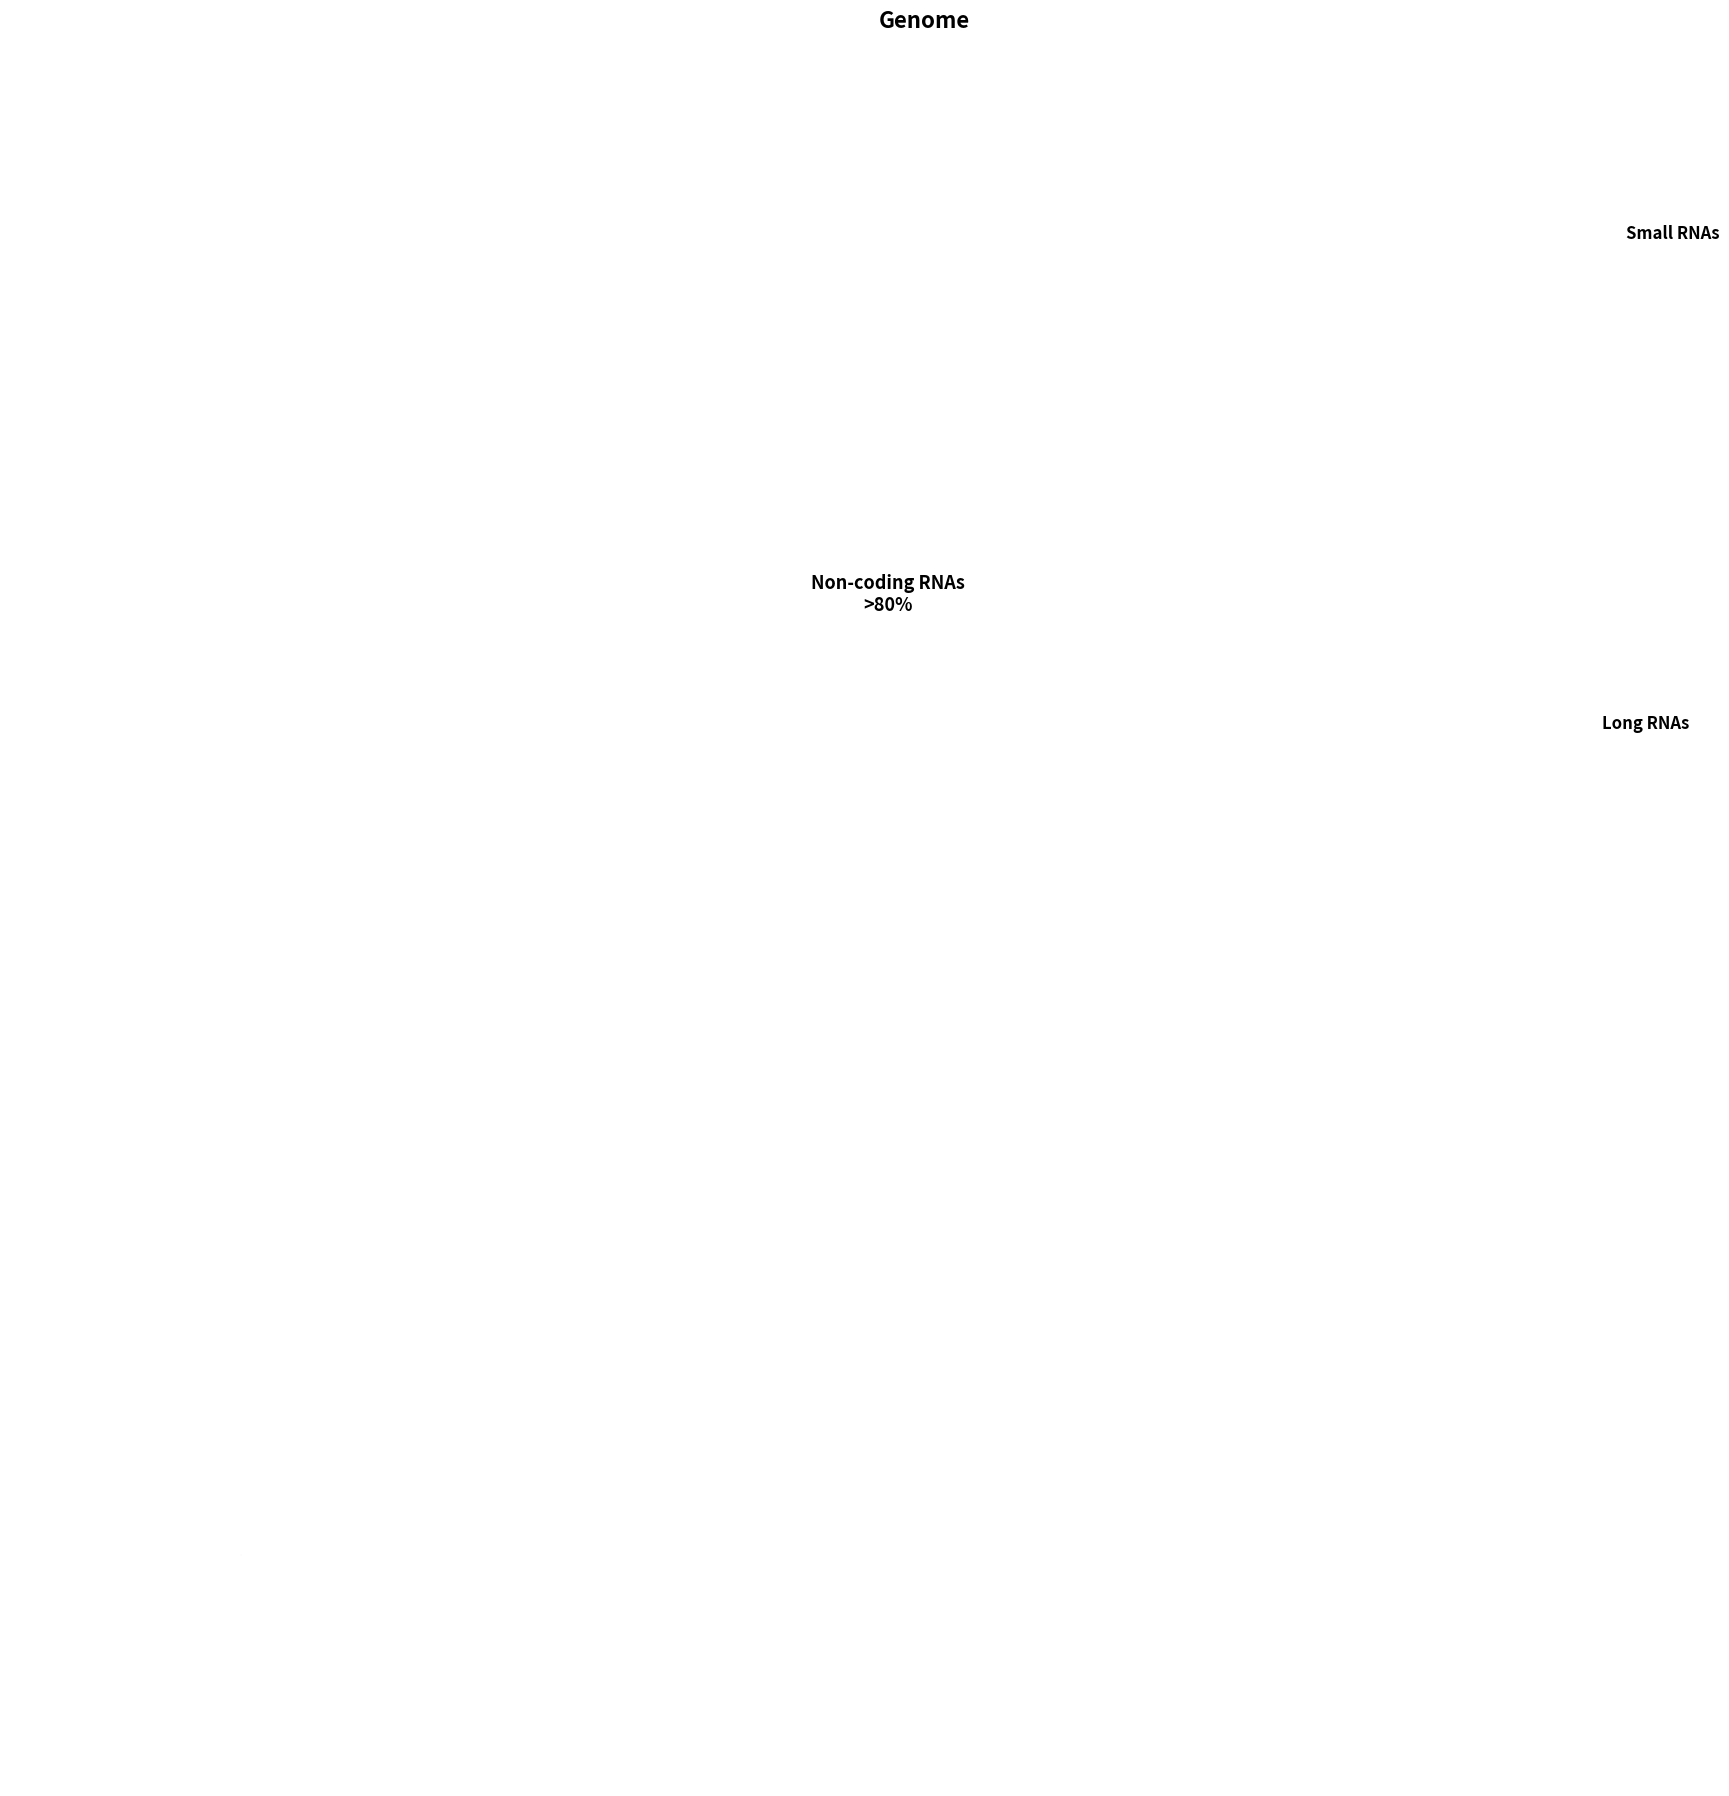

Is there a majority slice in this chart?

Yes